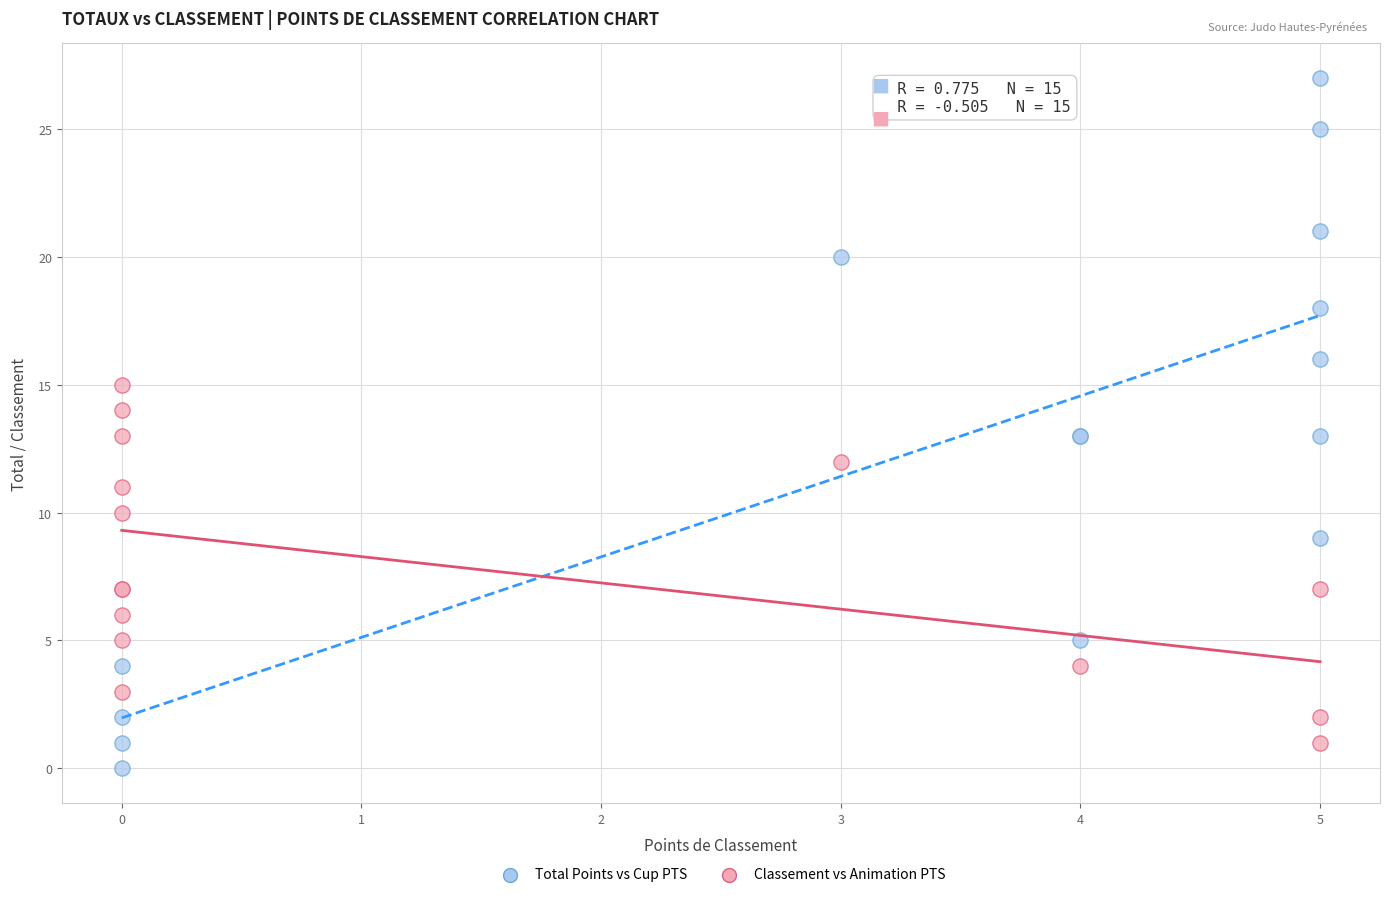

Which series has the largest Y range (max minus min)?

Total Points vs Cup PTS